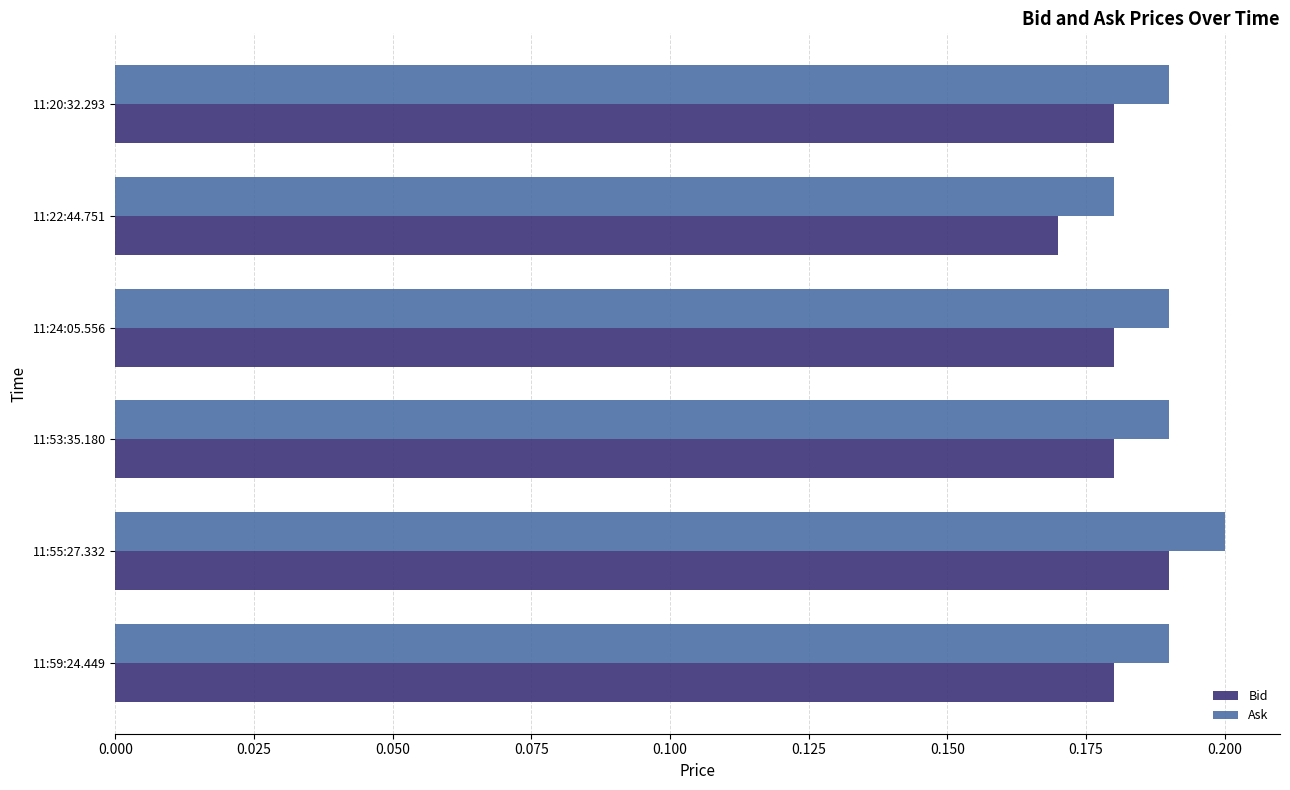

At which label does Bid reach its minimum?

11:22:44.751